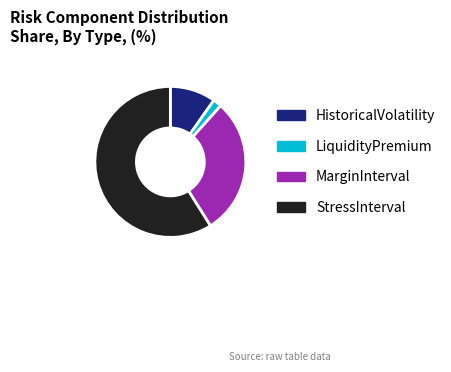

Is StressInterval the majority of the pie?

Yes